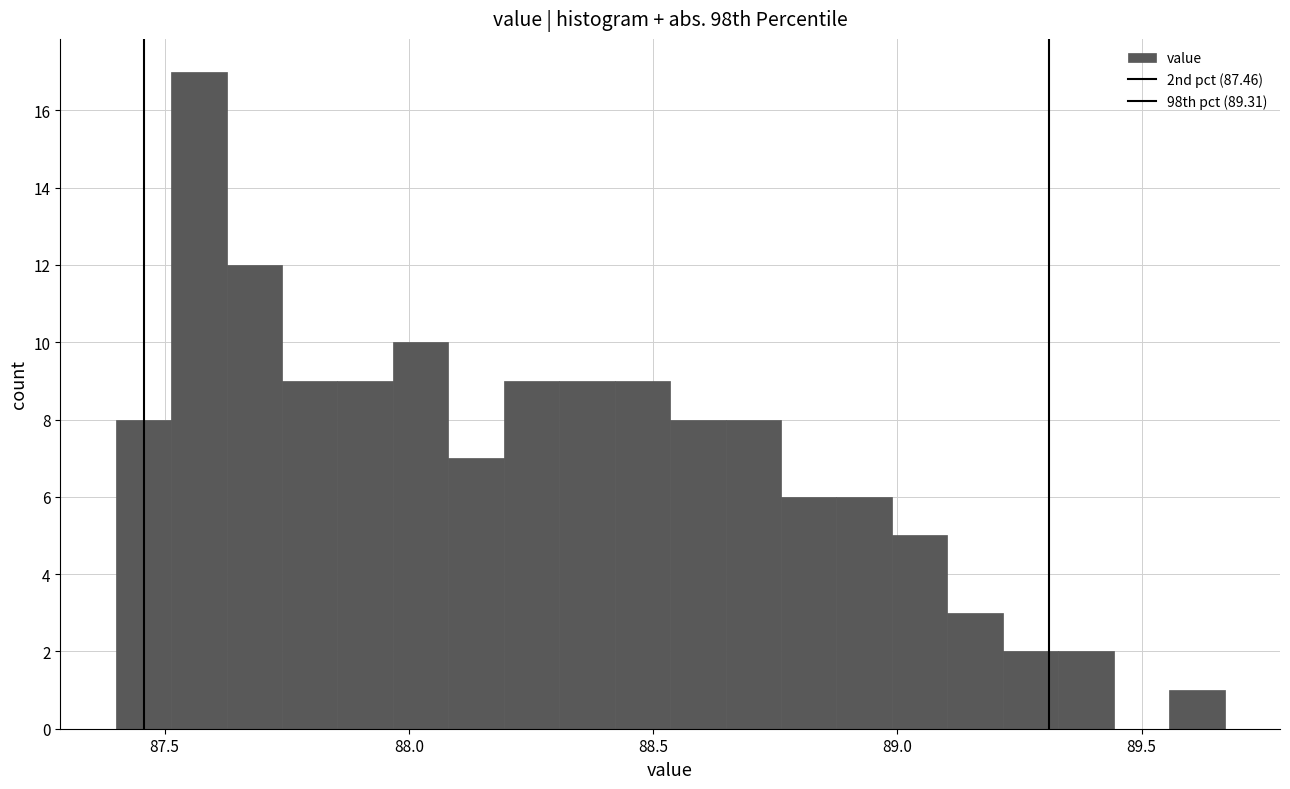

Read against the x-axis, roughly where is the centre of the tallest bar?

87.55